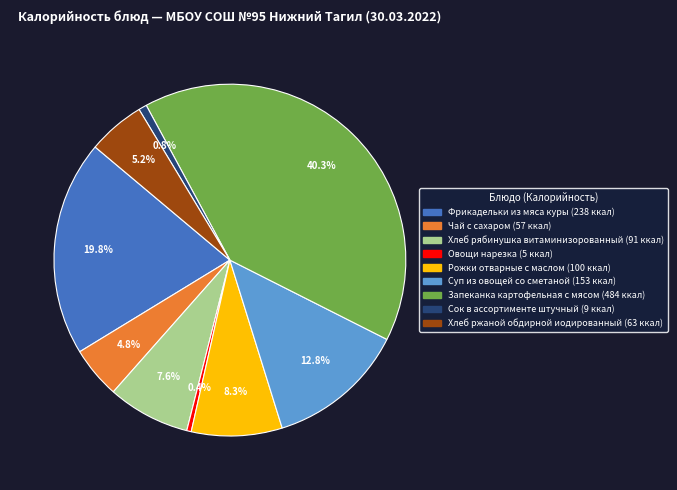

Does Хлеб ржаной обдирной иодированный account for over 50% of the chart?

No